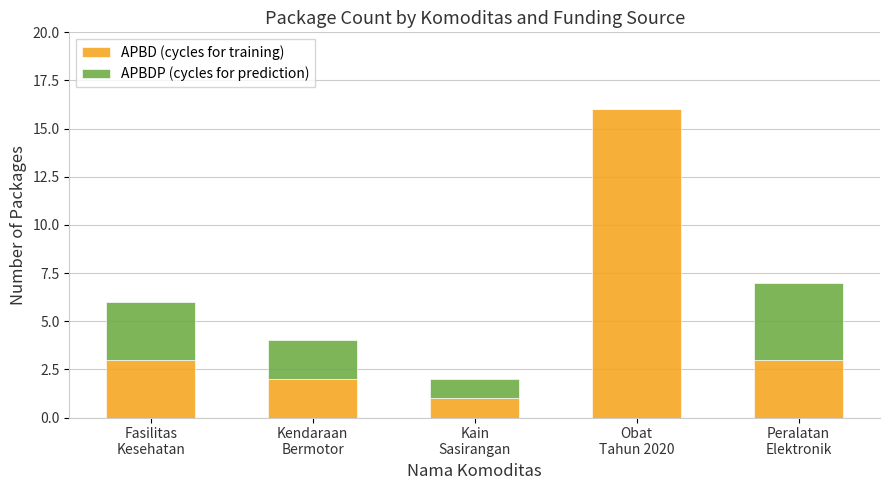

Are the bars grouped side by side (vs. stacked)?

No